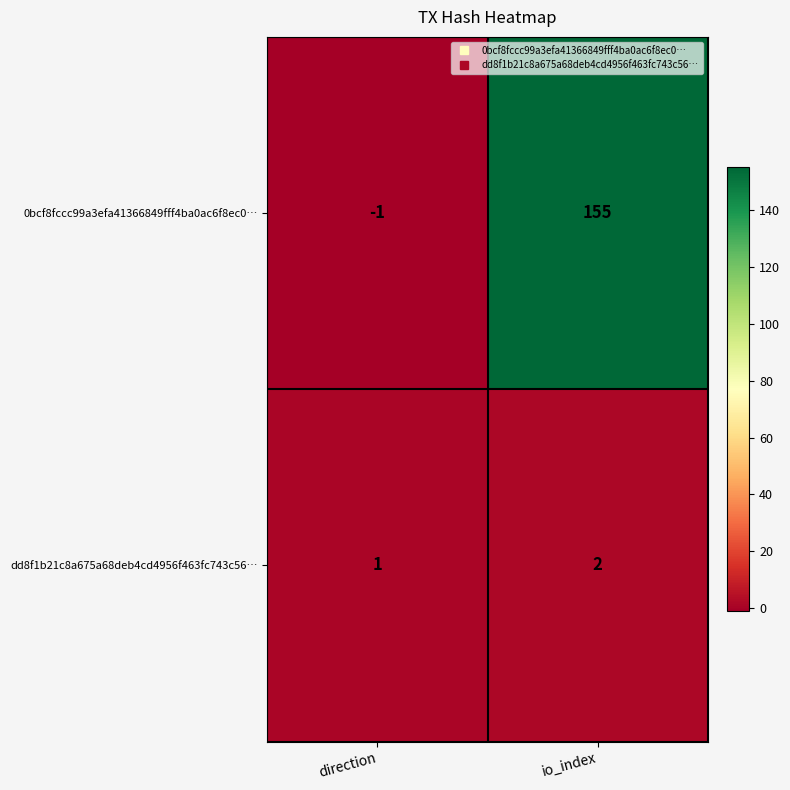

List the series in order of their peak value, lowest first.

dd8f1b21c8a675a68deb4cd4956f463fc743c56…, 0bcf8fccc99a3efa41366849fff4ba0ac6f8ec0…